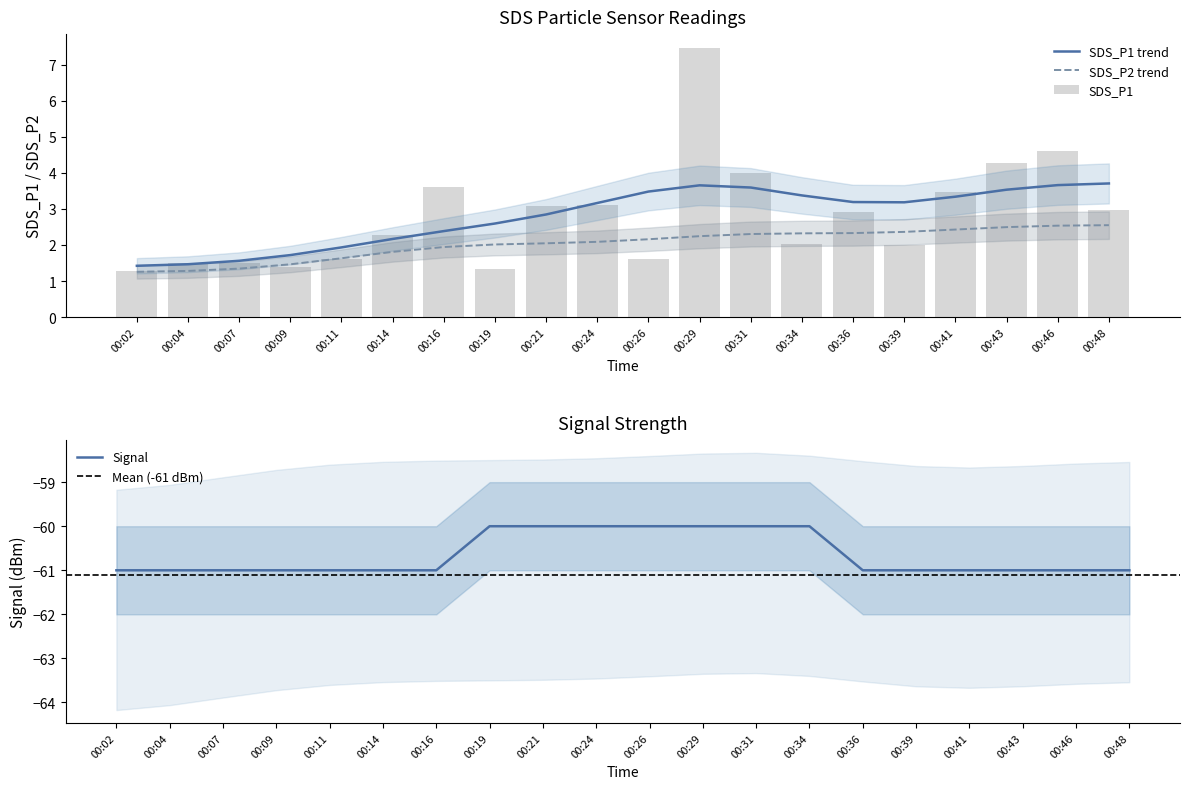

What is the minimum value shown in the chart?

1.3